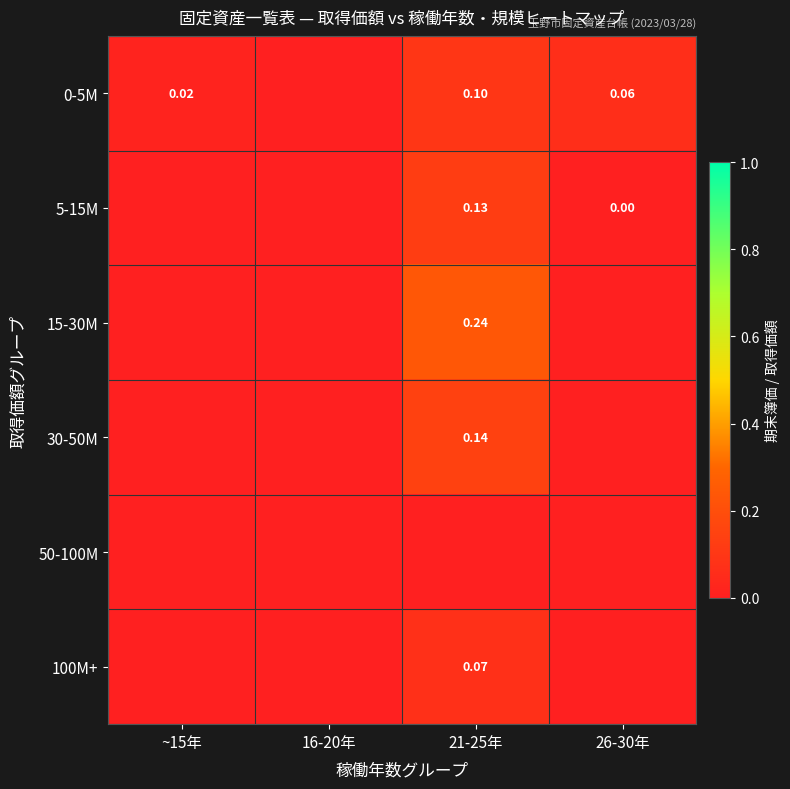

Which series has the largest range (max minus min)?

15-30M